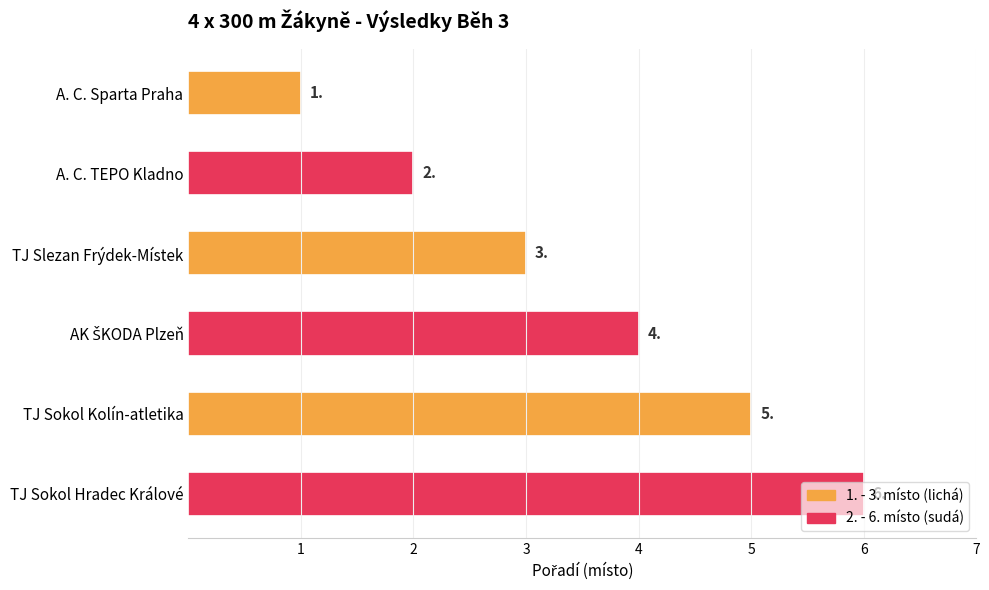

What is the sum of all values?

21